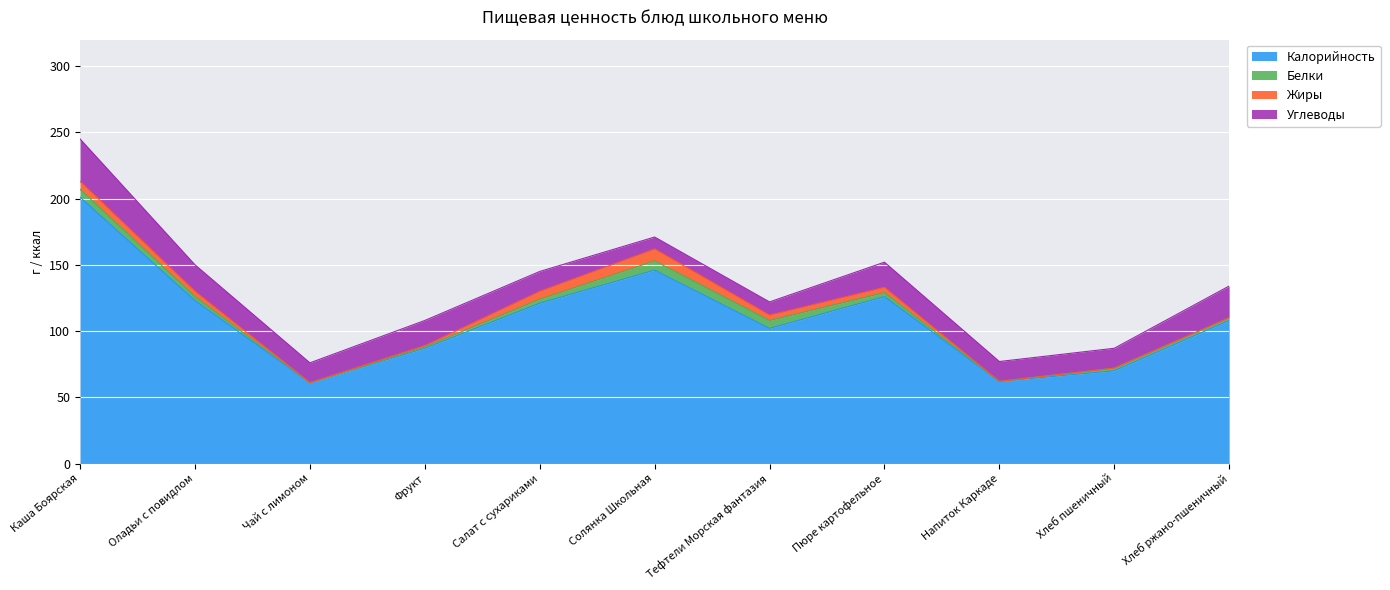

Reading left to right, transcribe all the data shown in this chart.

Калорийность: 201	123	61	87	121	146	102	126	62	70	108
Белки: 6	3	0	1	3	7	6	3	0	2	2
Жиры: 6	4	0	1	6	9	4	4	0	0	0
Углеводы: 32	20	15	19	15	9	10	19	15	15	24